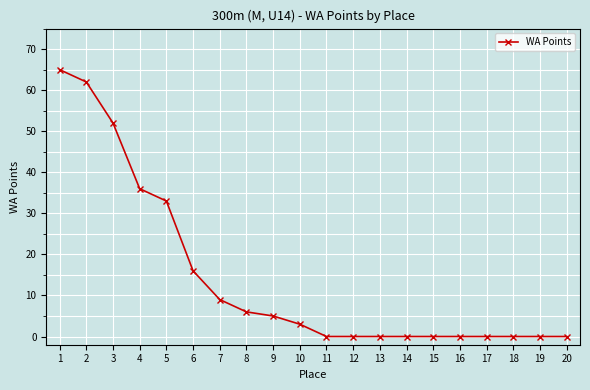

Is it true that the value at 20 is 20?

False